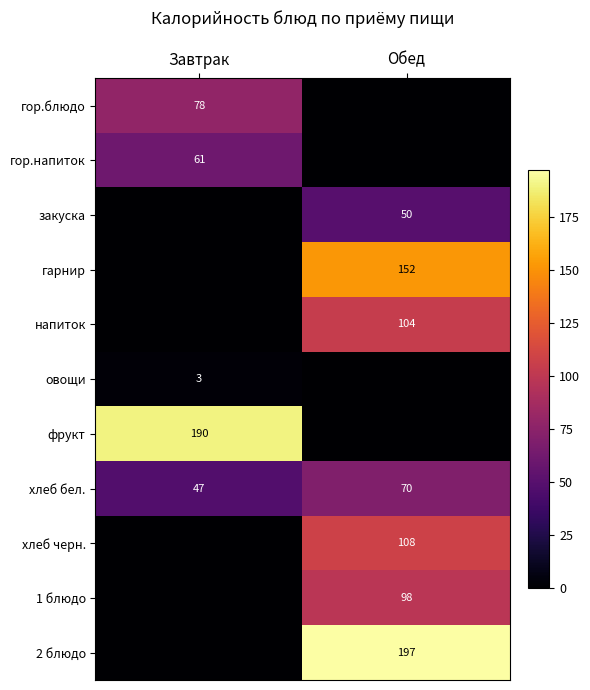

What is the difference between the maximum and minimum values in the хлеб бел. series?

23